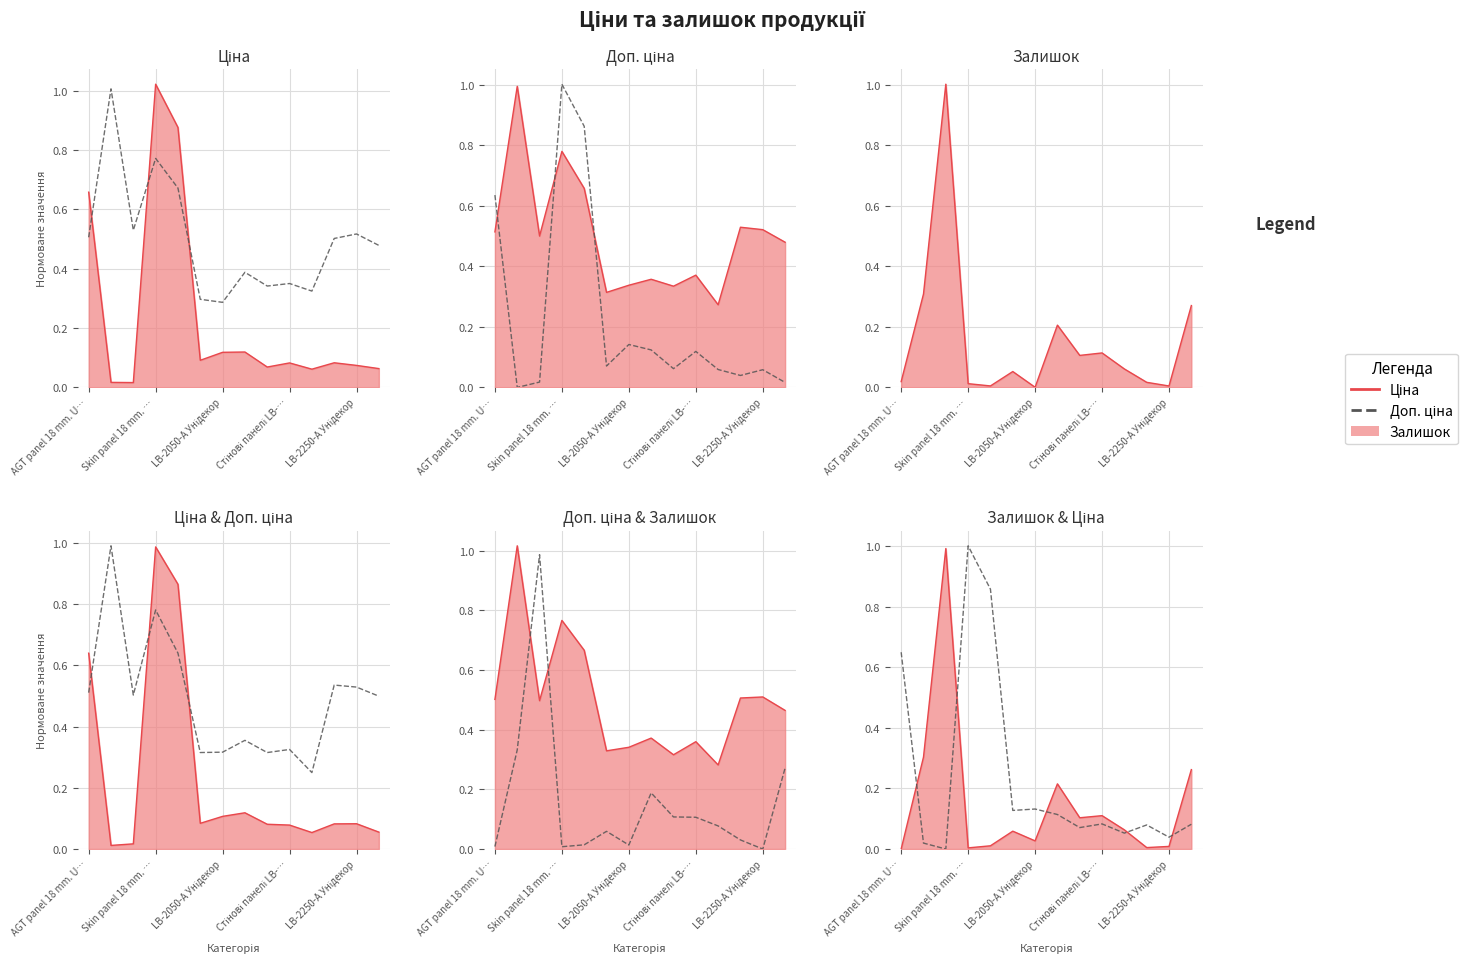

How many lines are shown in the chart?

2